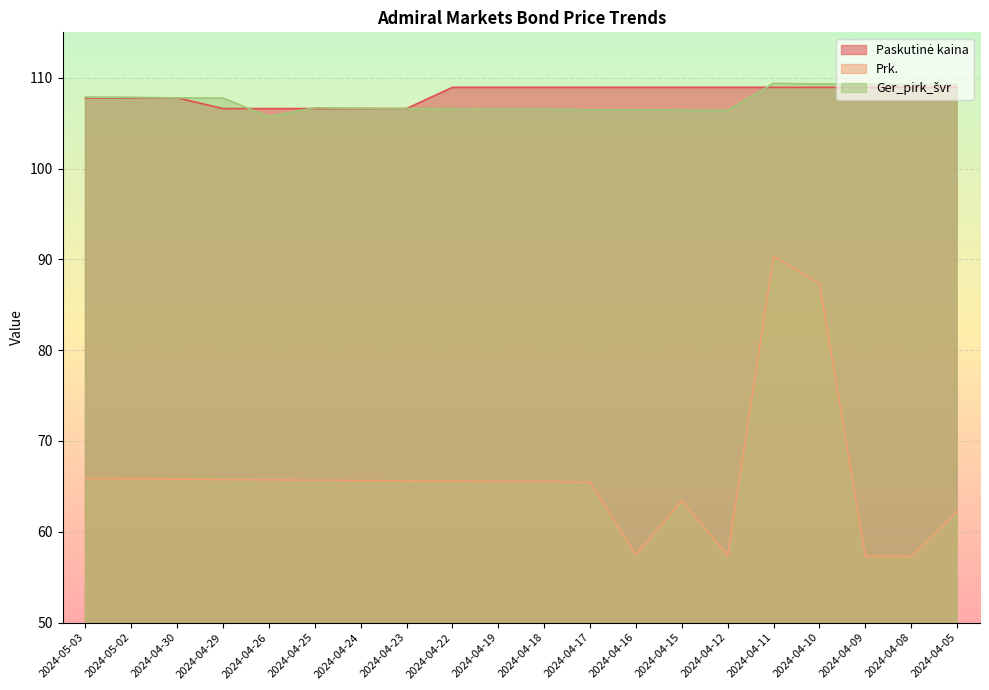

Where is Ger_pirk_švr nearest to the value 107?

2024-04-25